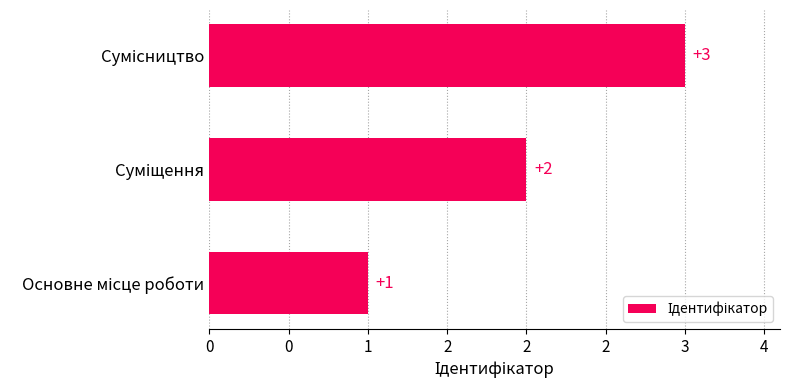

Does the chart contain any negative values?

No